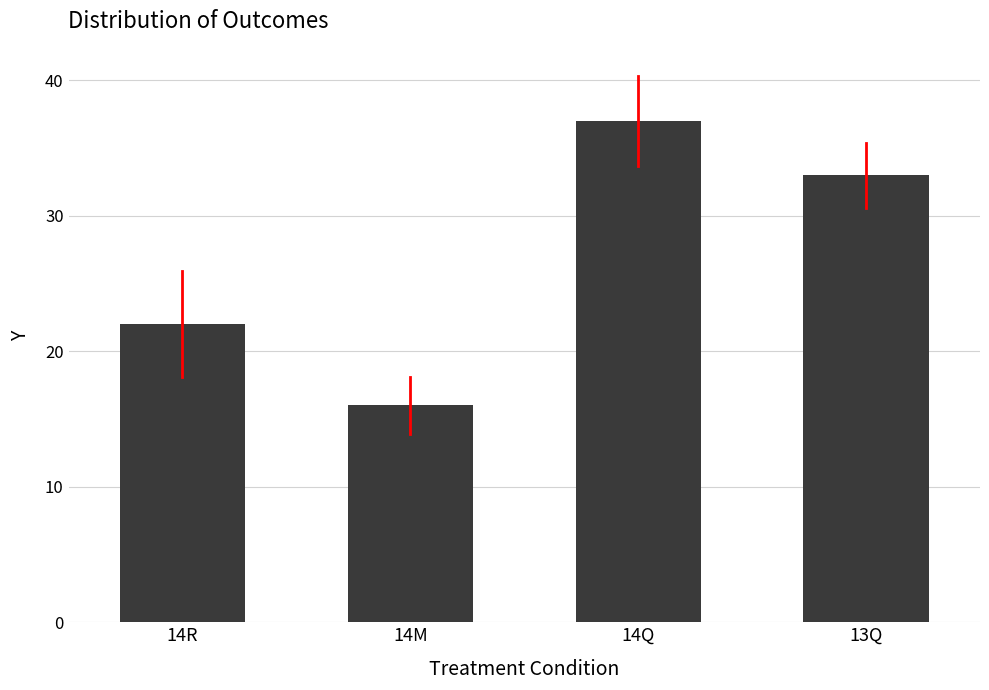

Reading right to left, extract all data points from this chart.

33	37	16	22